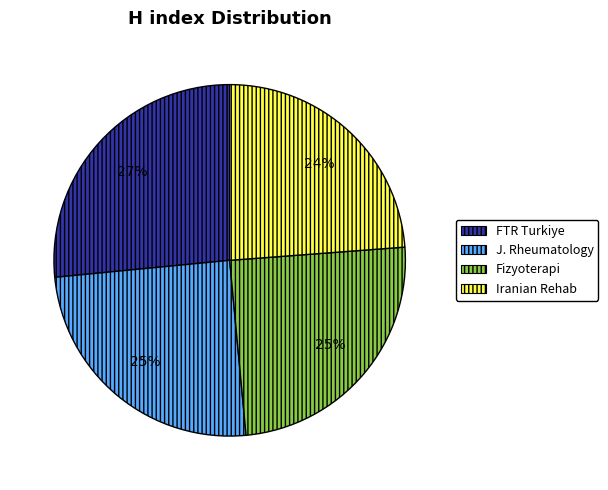

Combined, do Fizyoterapi and Iranian Rehab account for over 50%?

No